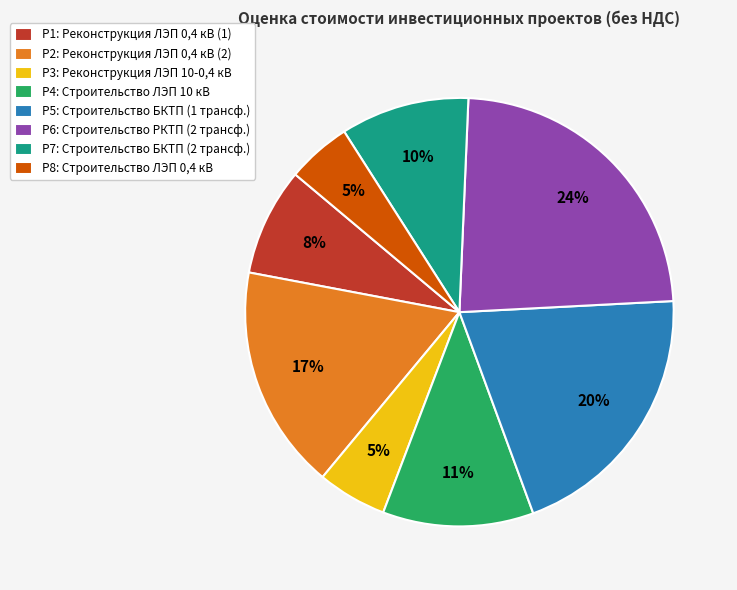

Do Р5: Строительство БКТП (1 трансф.) and Р7: Строительство БКТП (2 трансф.) together represent more than half of the pie?

No